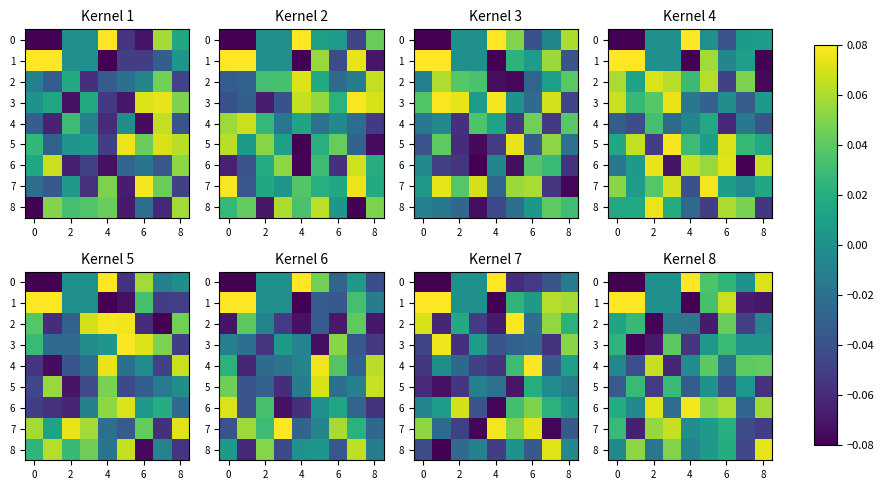

At how many categories does at least one series exceed 0?

9